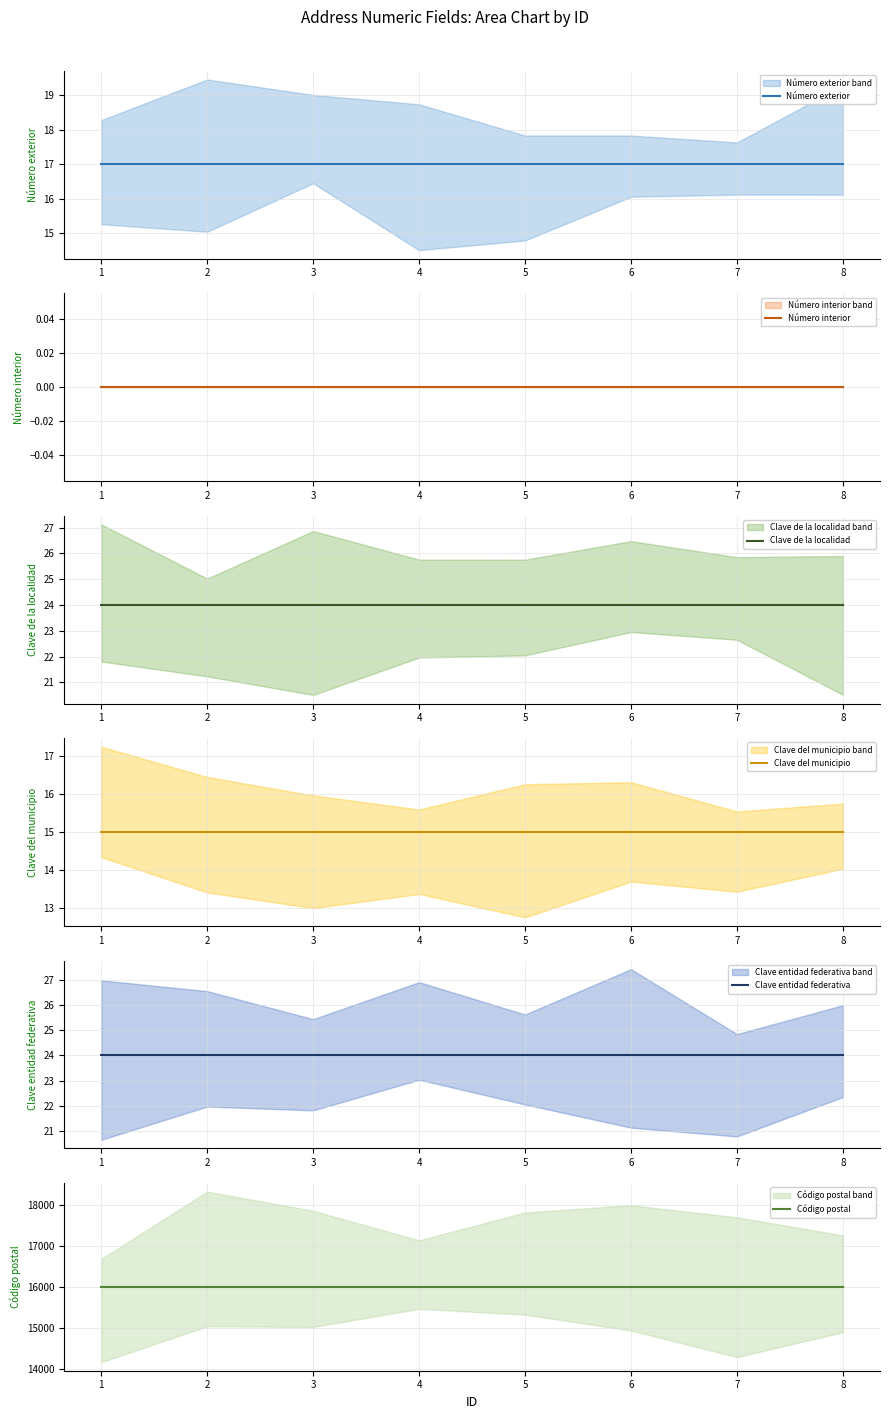

What is the sum of the Clave del municipio values at 1 and 6?

30